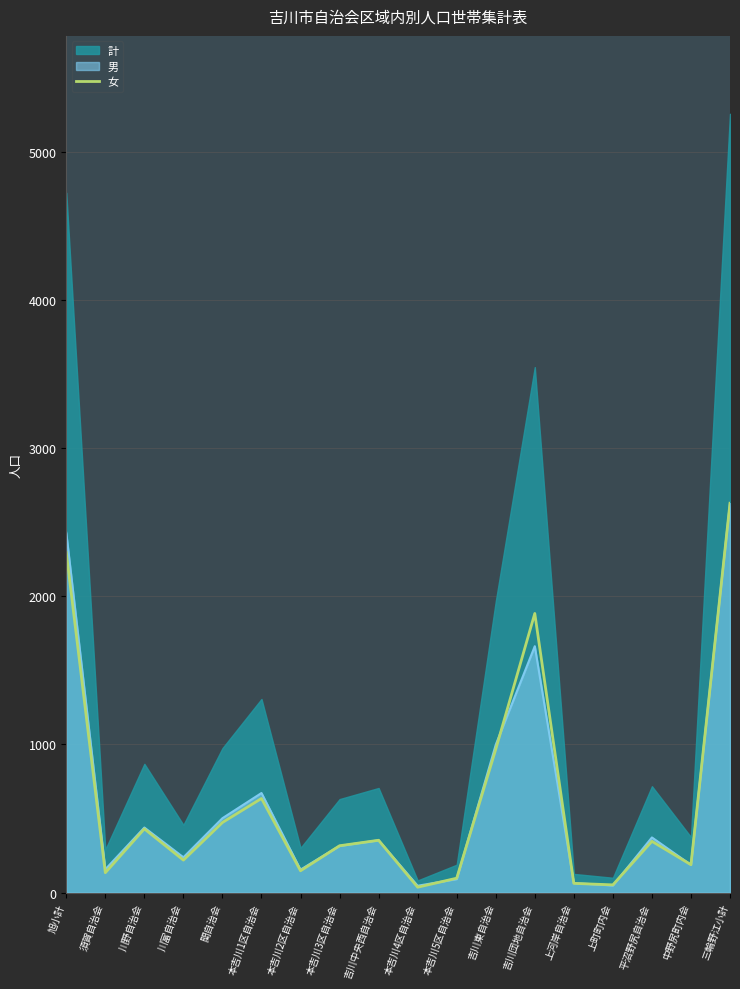

How many lines are shown in the chart?

3